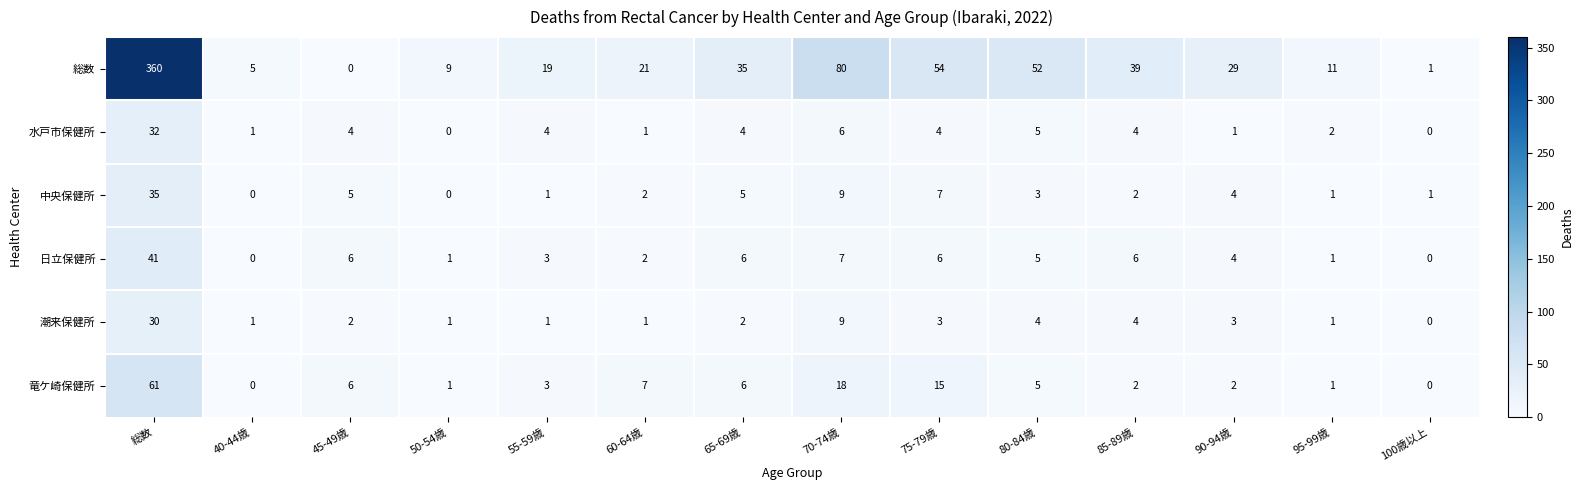

What is the difference between the maximum and minimum values in the 日立保健所 series?

41